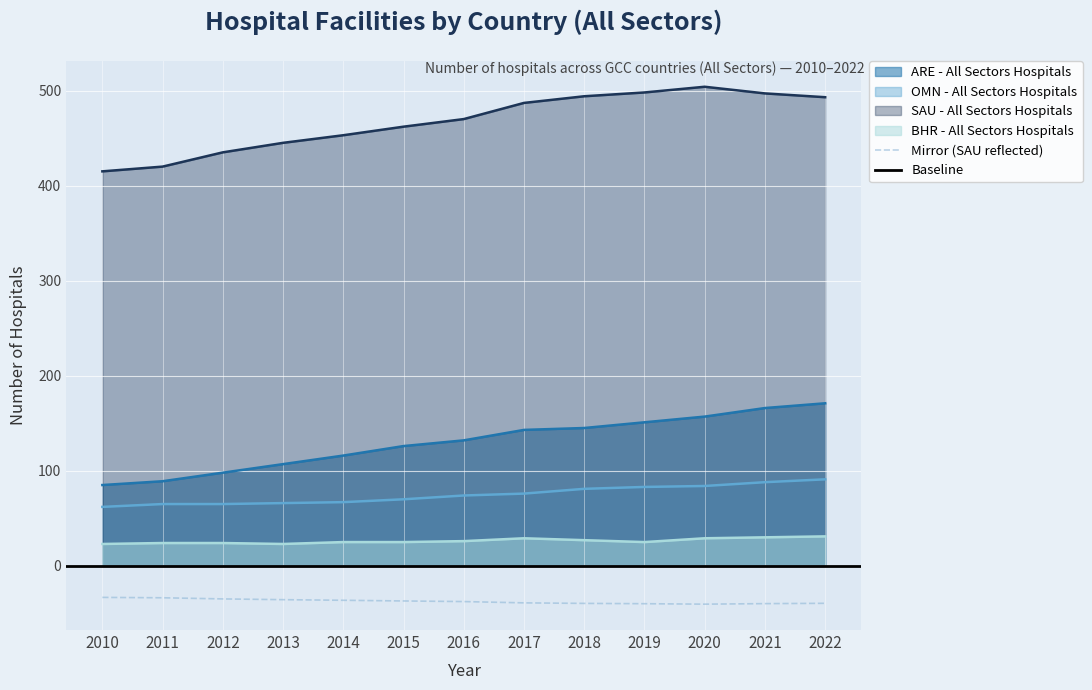

Is the value of Mirror (SAU reflected) at 2021 greater than the value of BHR - All Sectors Hospitals at 2021?

No